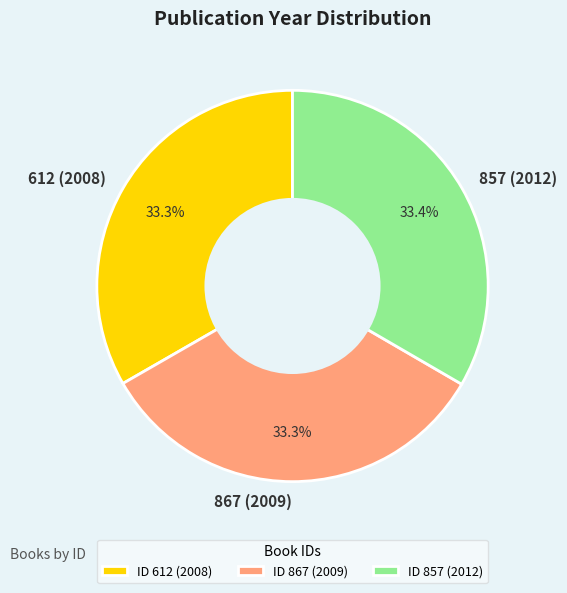

What is the total percentage of 867 (2009) and 857 (2012)?

66.7%